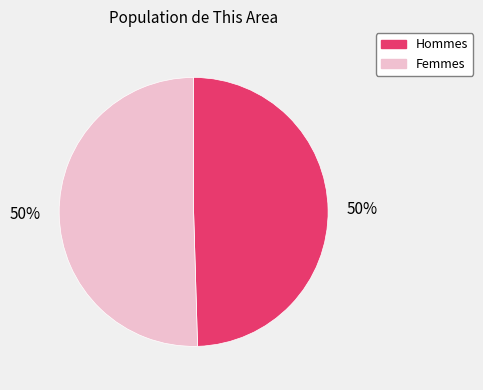

To the nearest percent, what is the average slice percentage?

50%